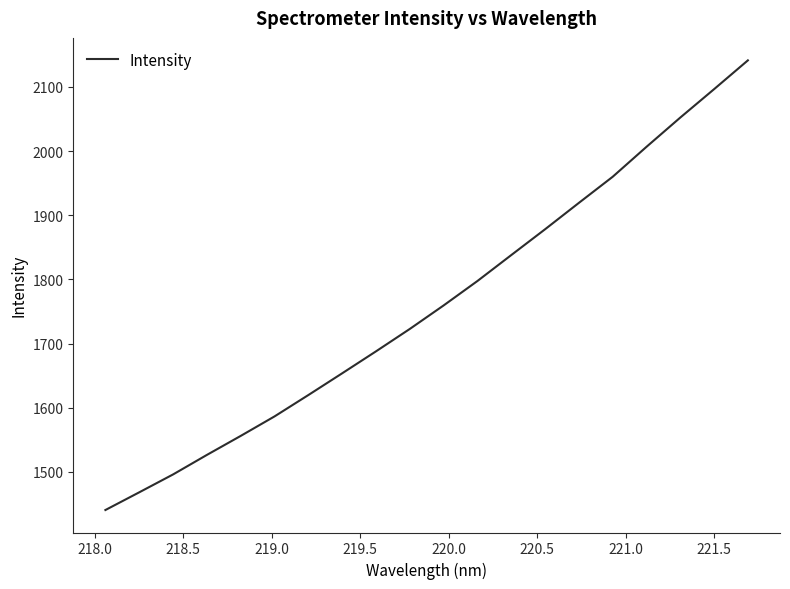

What is the greatest value displayed?

2141.4